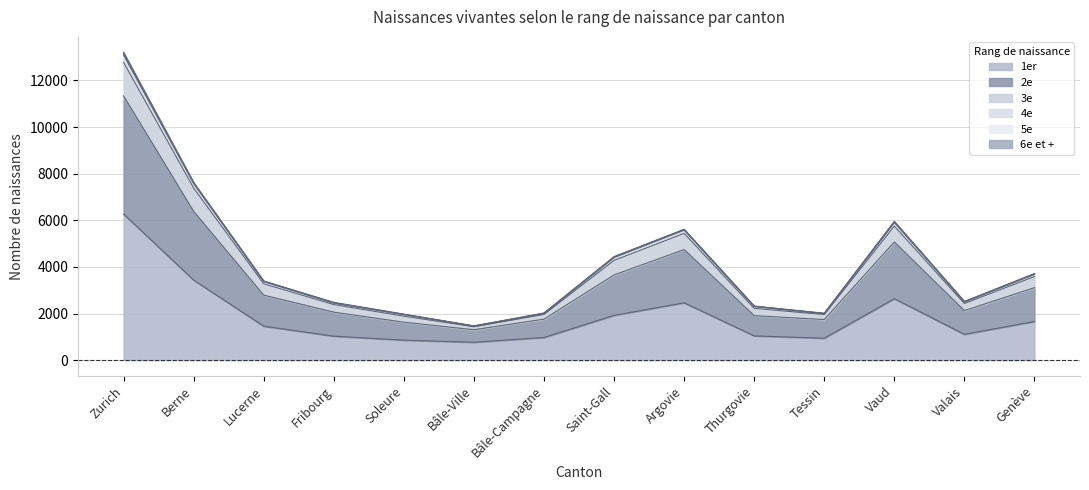

What is the minimum value shown in the chart?

769